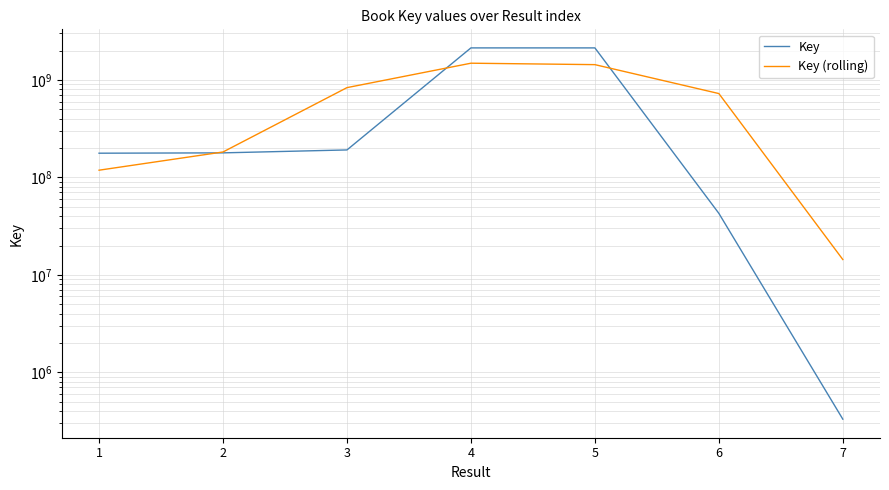

Which series changed the most between 1 and 7?

Key